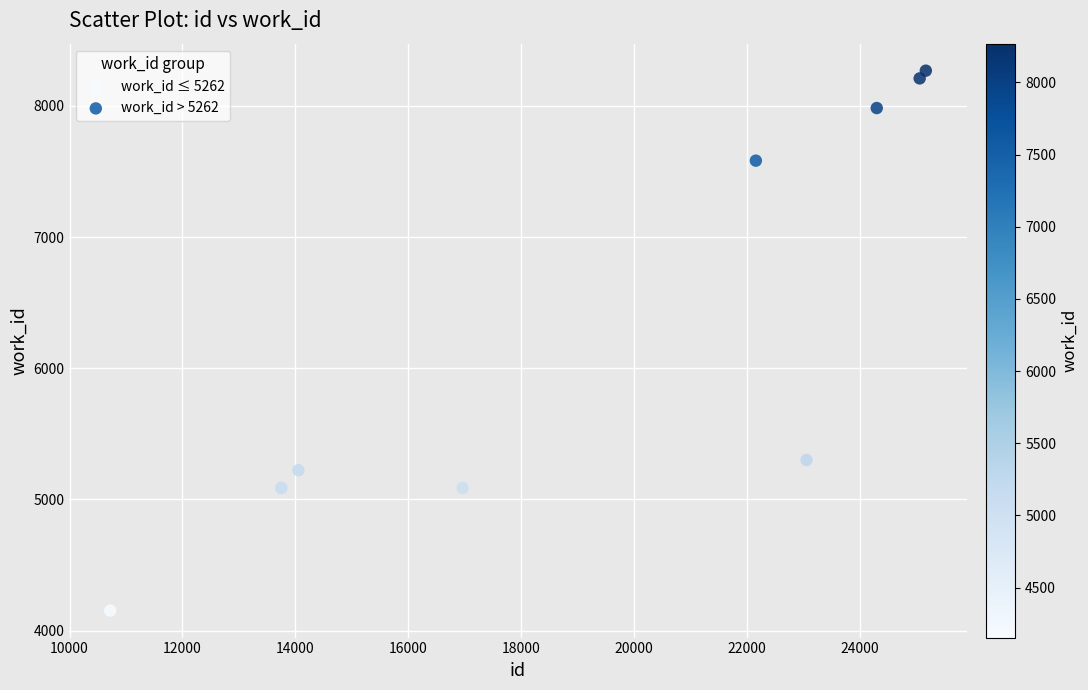

Which series contains the lowest Y value?

work_id ≤ 5262